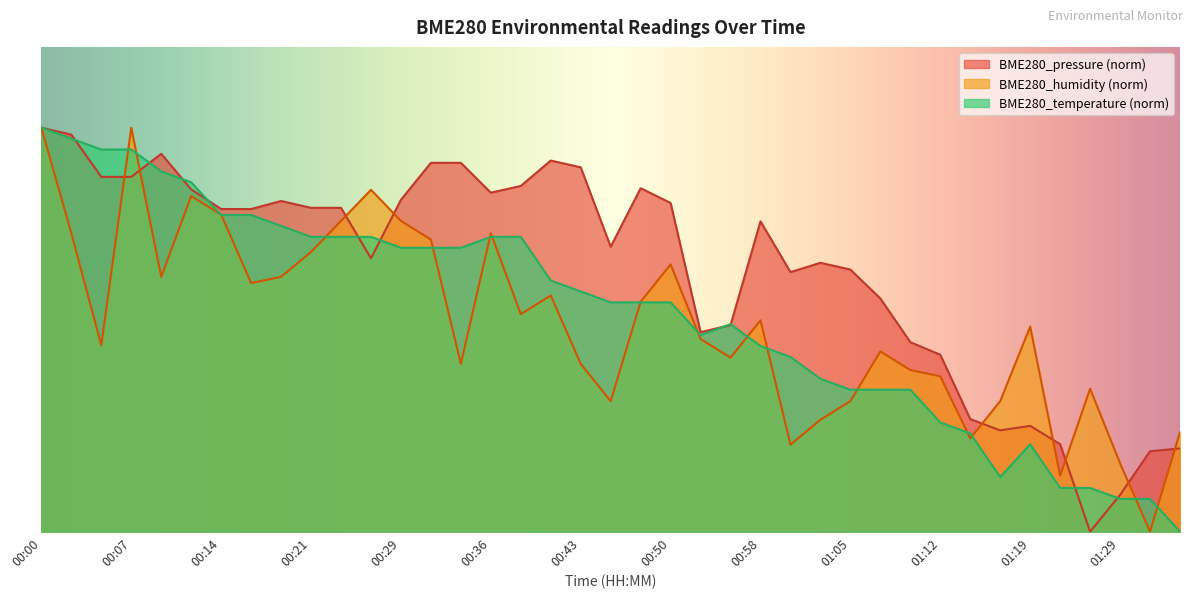

In BME280_pressure_kPa, how many points are higher than both neighbors (excluding endpoints)?

7